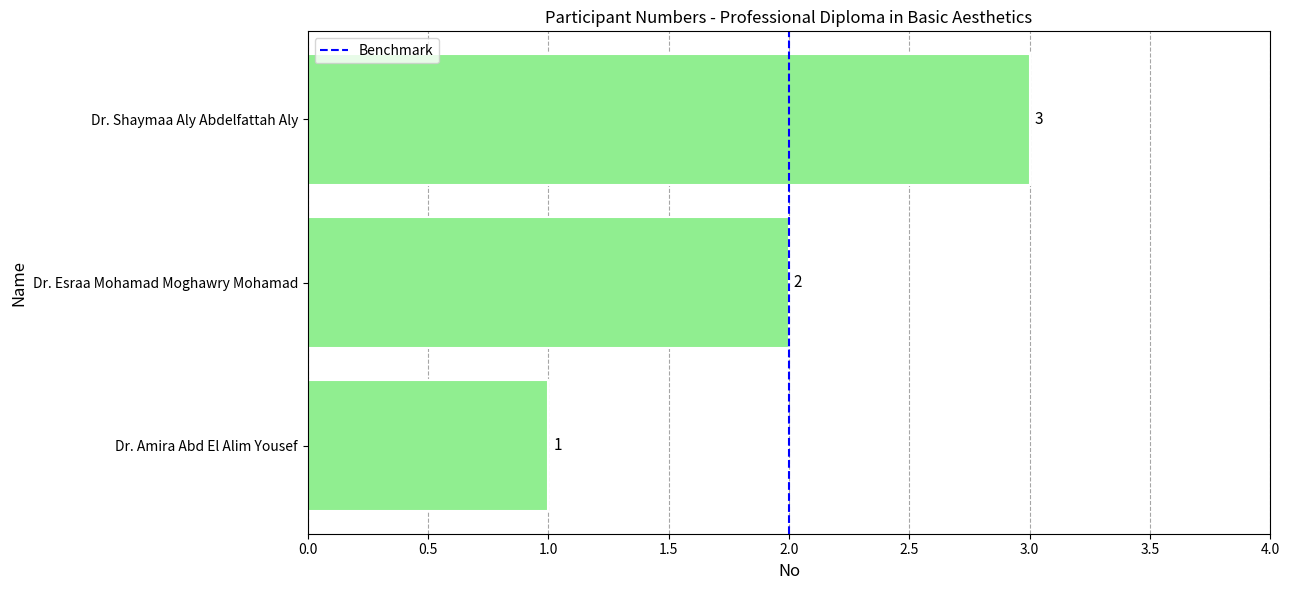

Count the values in the range 1 to 3.

3